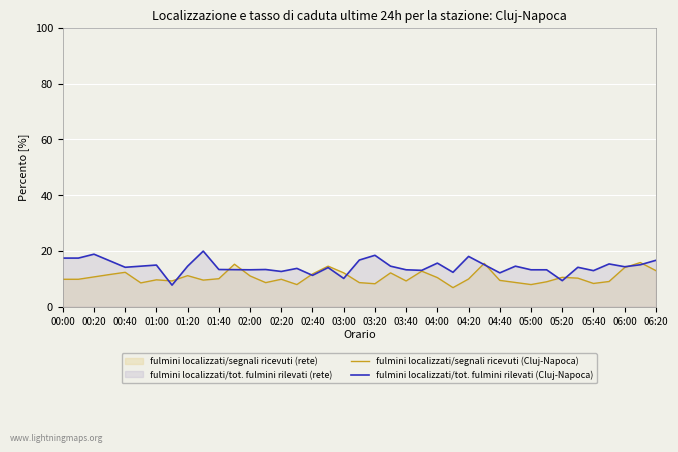

What is the spread (max minus min) of values at 03:20?

10.2